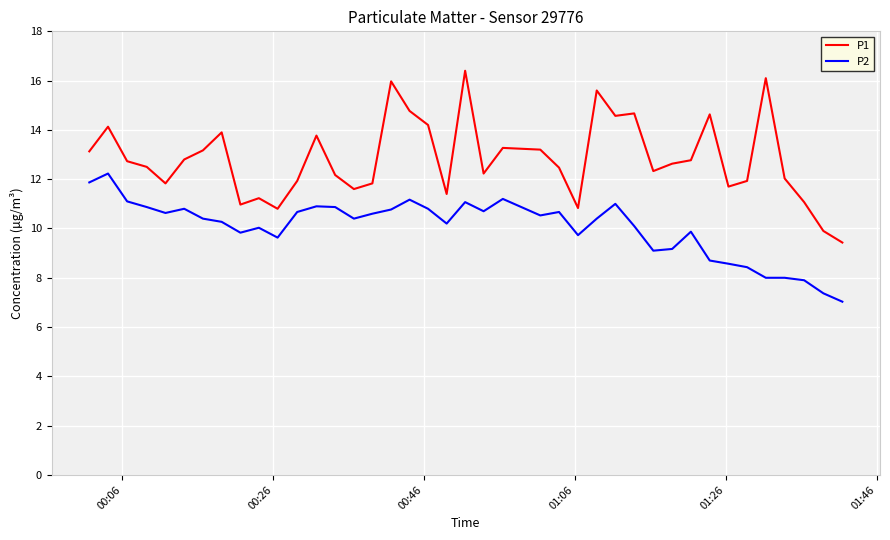

What is the greatest value displayed?

16.4